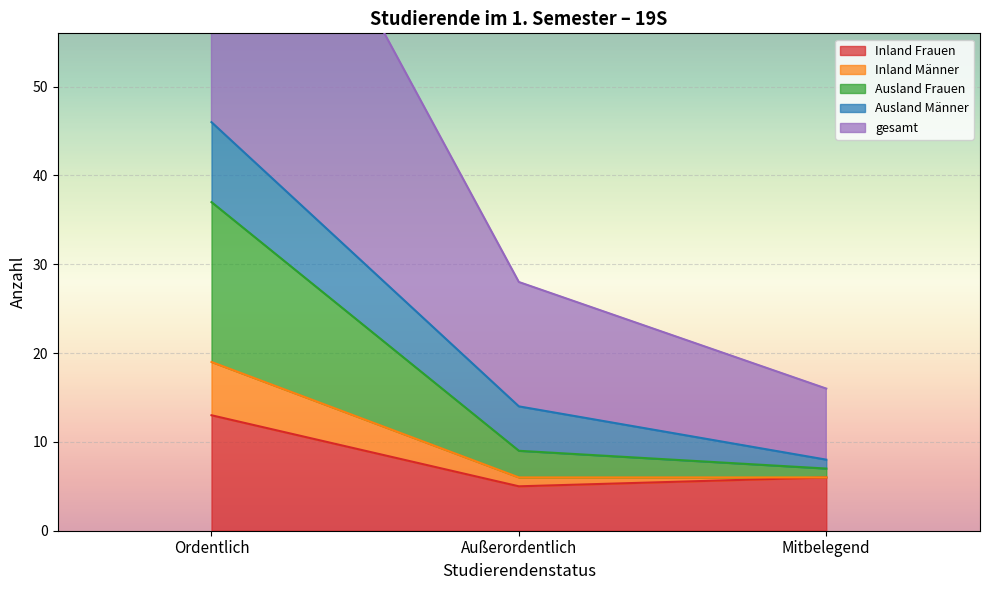

Read the Inland Frauen value at Außerordentlich.

5